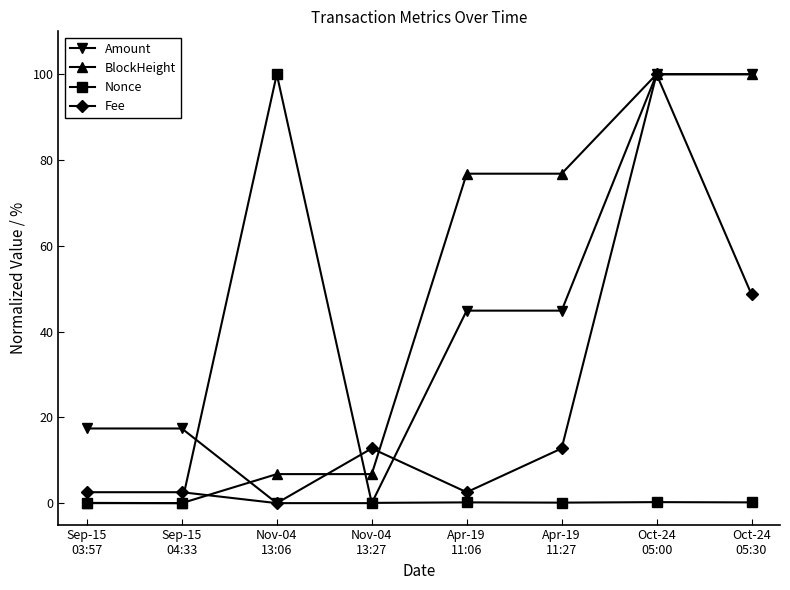

Is this an area chart (filled region under the line)?

No